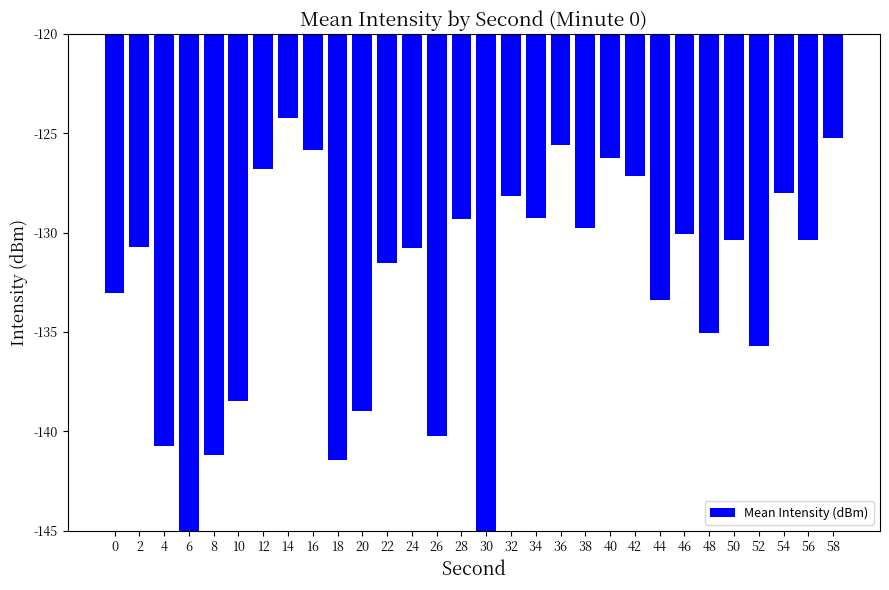

List the labels in order of value, smallest first.

6, 30, 18, 8, 4, 26, 20, 10, 52, 48, 44, 0, 22, 24, 2, 56, 50, 46, 38, 28, 34, 32, 54, 42, 12, 40, 16, 36, 58, 14